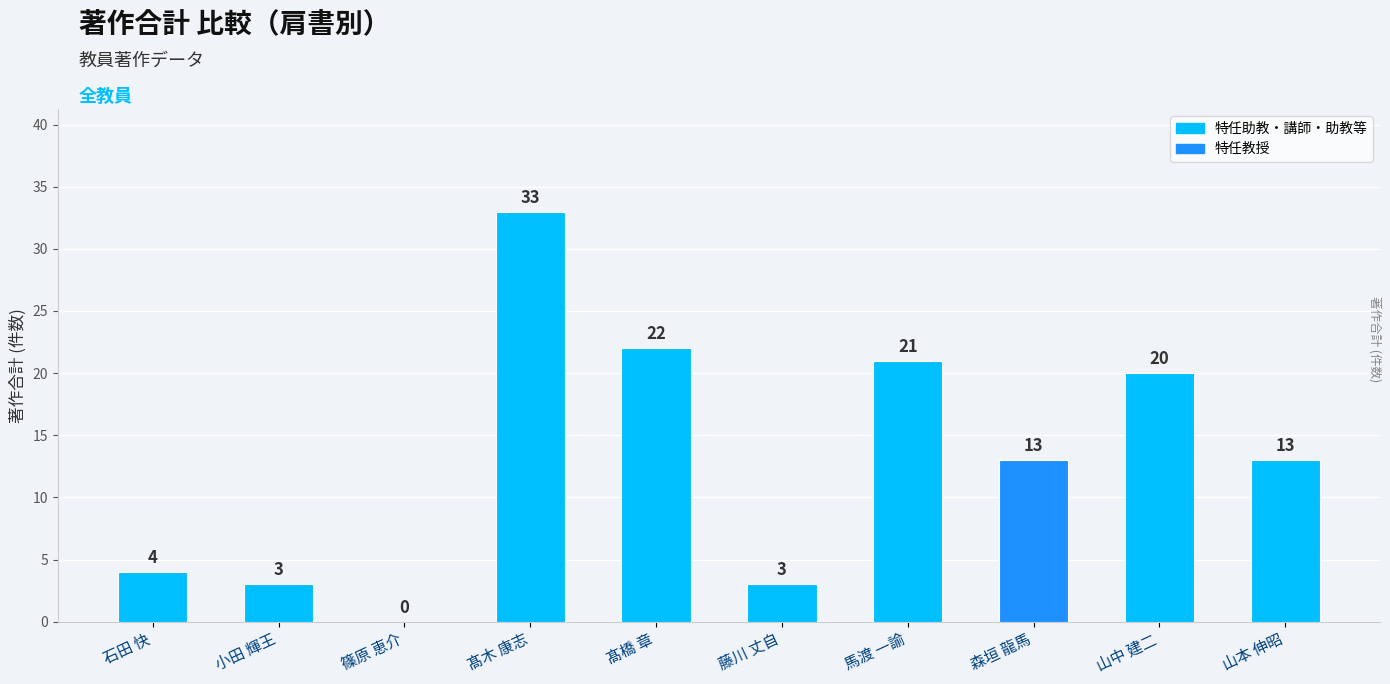

Is it true that the value at 馬渡 一諭 is 28?

False